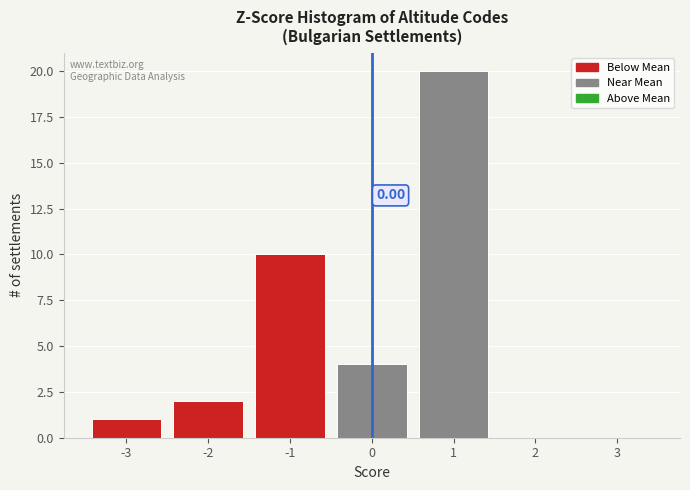

Which range on the x-axis has the tallest bar?

0.5 to 1.5